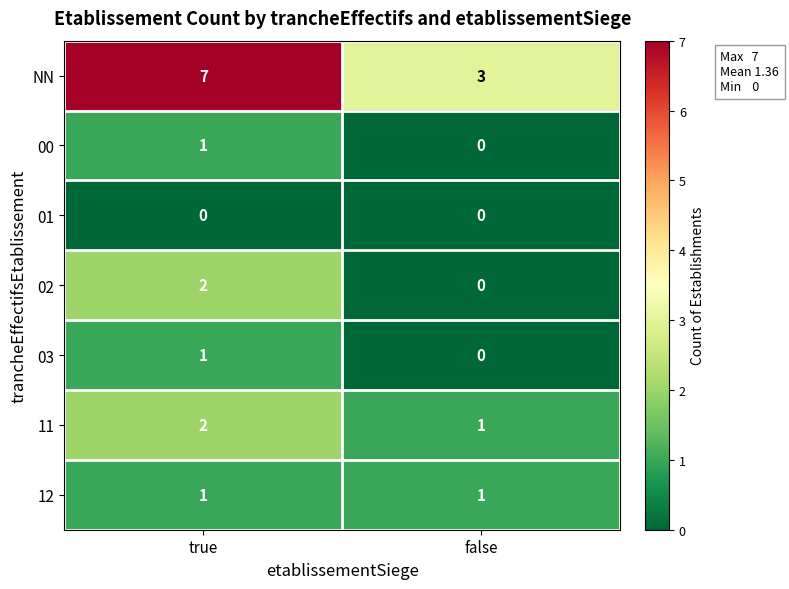

The 01 series shows 0 at false. True or false?

True